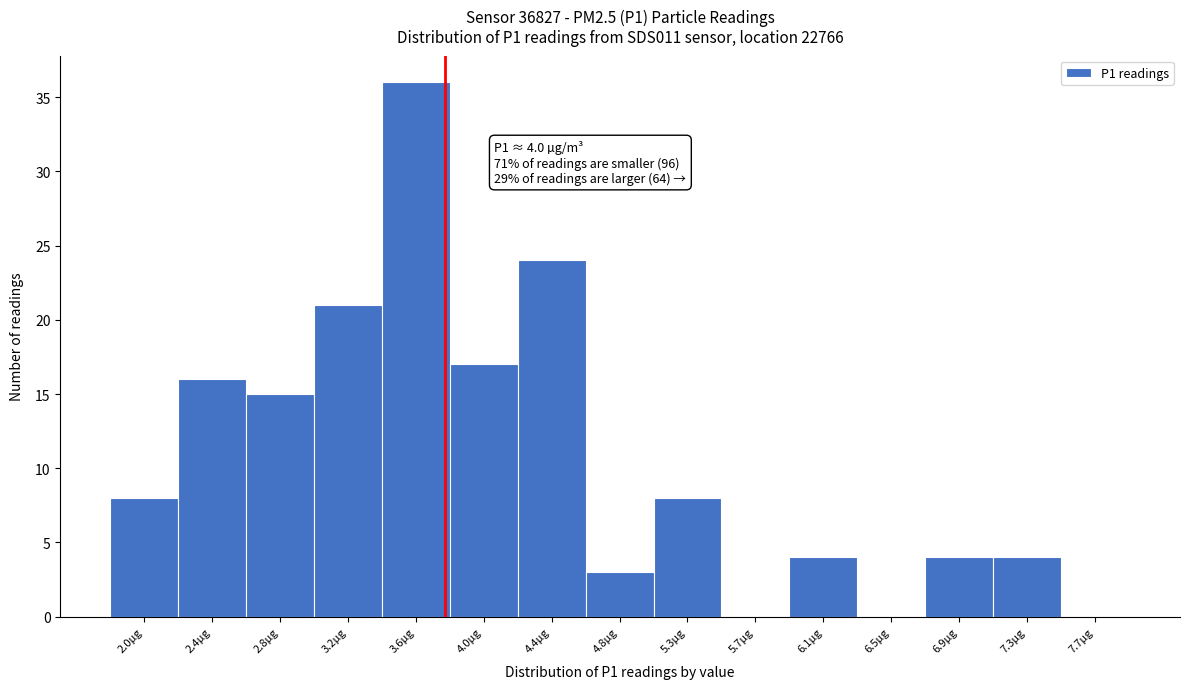

Reading left to right, list all the values displayed in this chart.

2.0µg=8	2.4µg=16	2.8µg=15	3.2µg=21	3.6µg=36	4.0µg=17	4.4µg=24	4.8µg=3	5.3µg=8	5.7µg=0	6.1µg=4	6.5µg=0	6.9µg=4	7.3µg=4	7.7µg=0